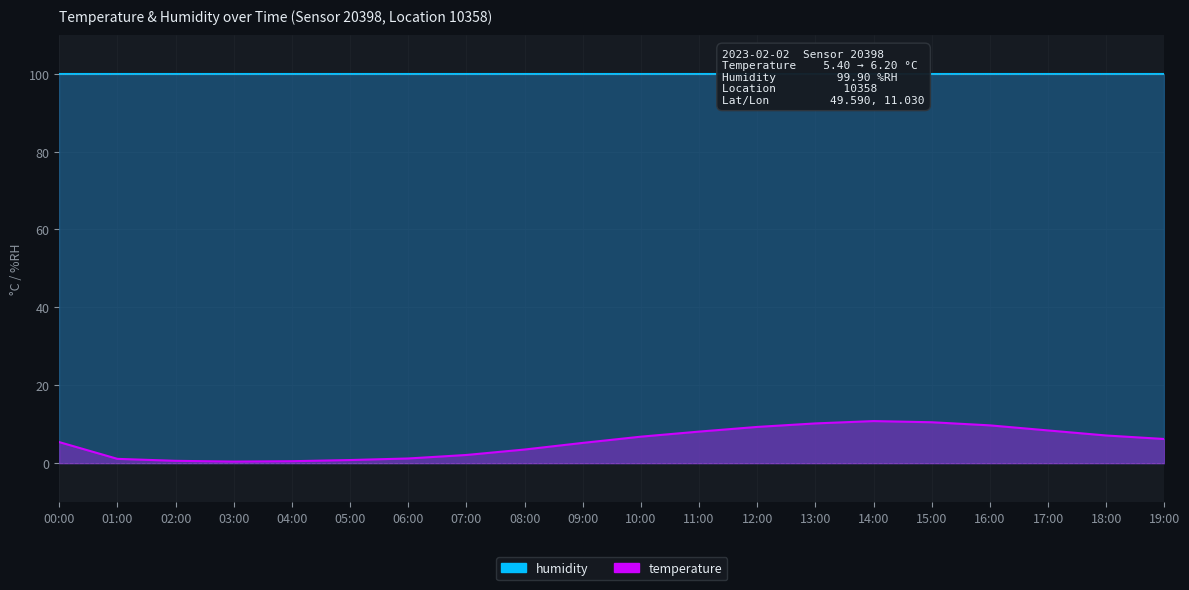

How many points are higher than both their immediate neighbors (excluding endpoints)?

1